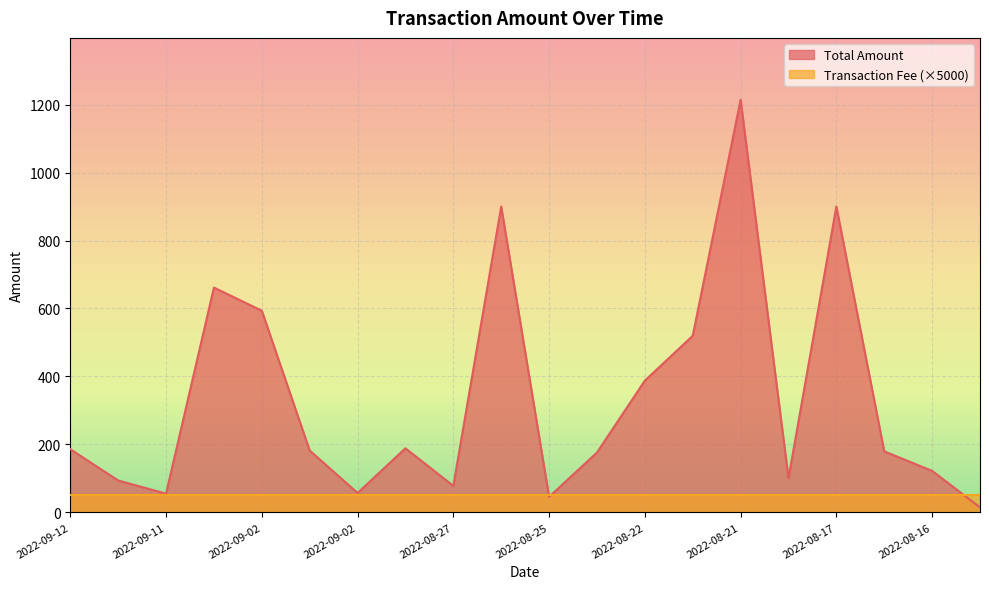

At which label is the value closest to 614?

2022-09-02